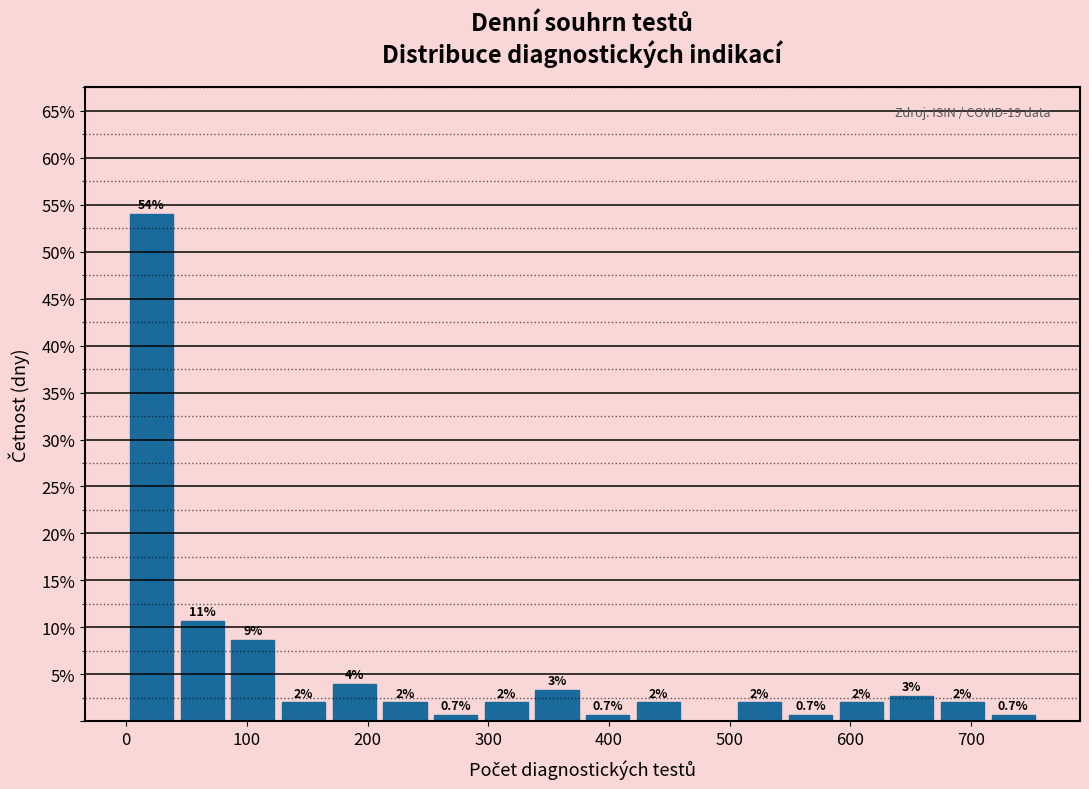

Over which range of the x-axis is the bar tallest?

0 to 42